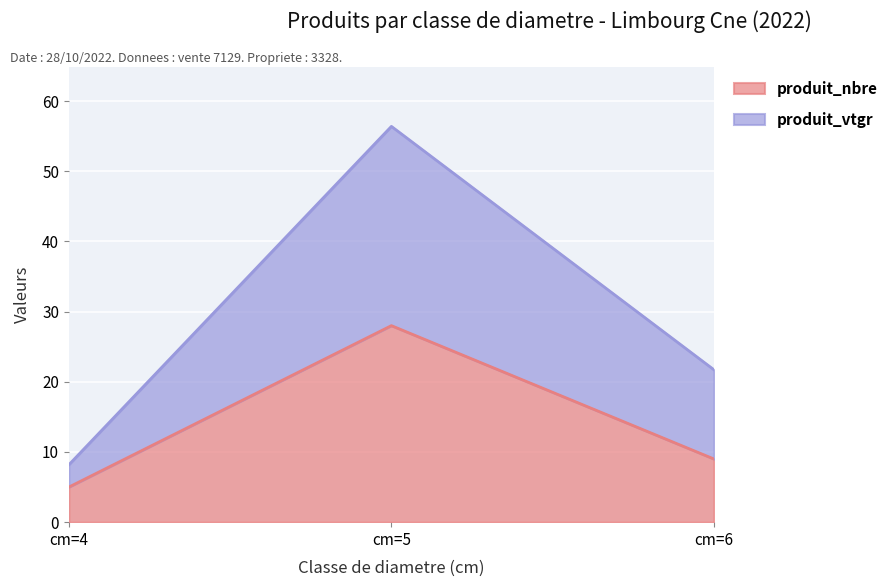

Rank the series by their maximum value, from lowest to highest.

produit_nbre, produit_vtgr